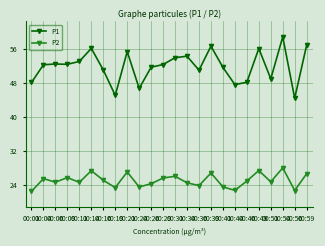

True or false: P2 and P1 cross at least once.

False